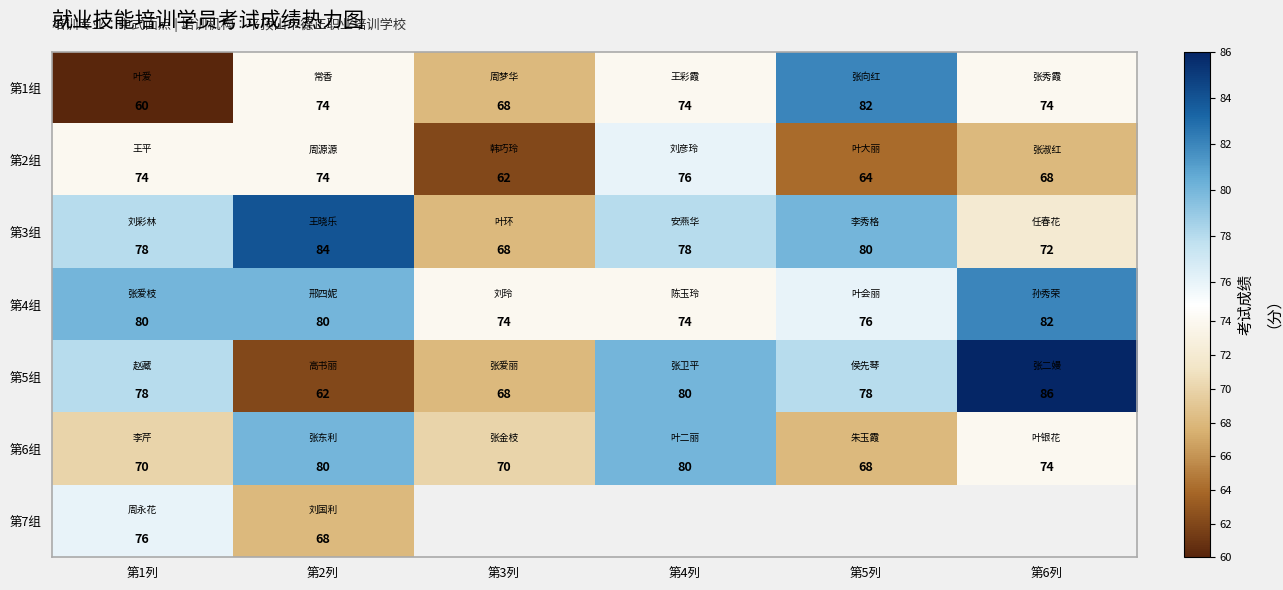

The 第6组 series shows 110.2 at 第5列. True or false?

False